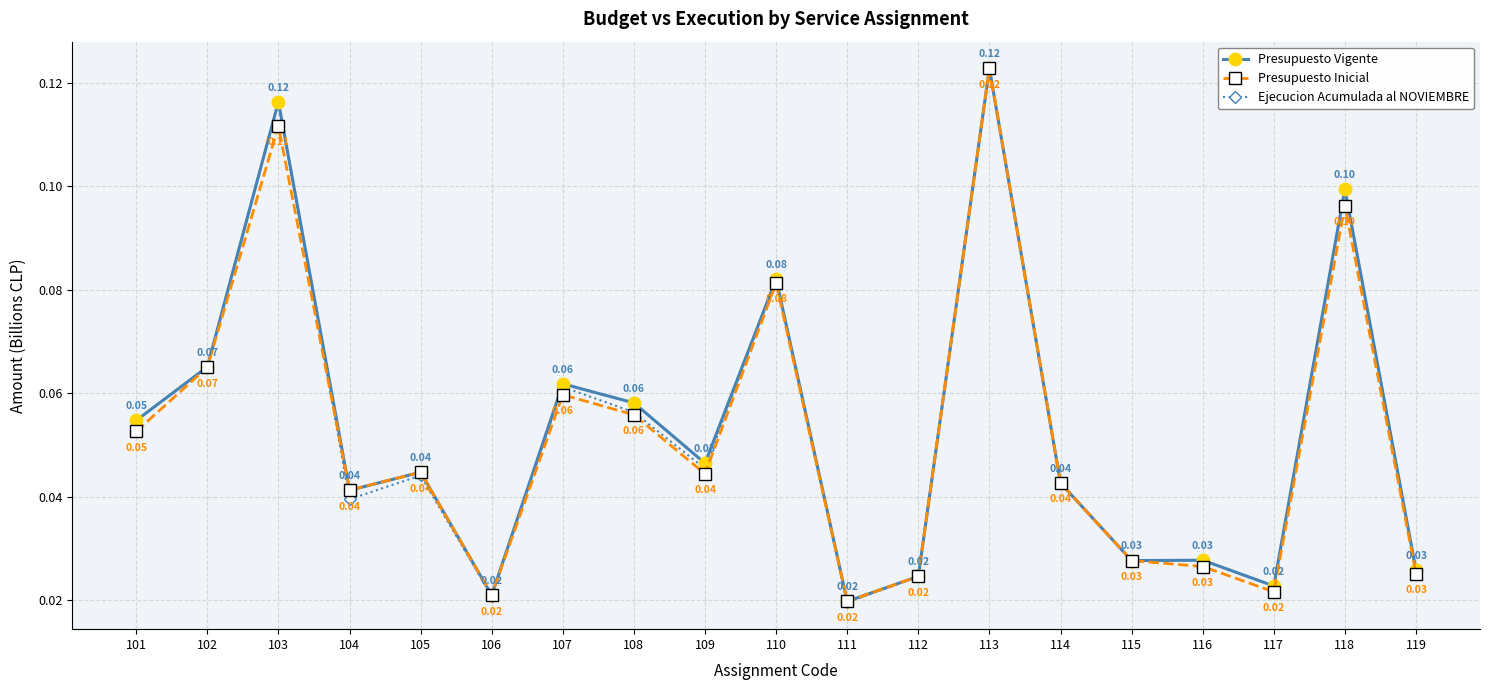

Is the value of Presupuesto Inicial at 111 greater than the value of Presupuesto Vigente at 116?

No